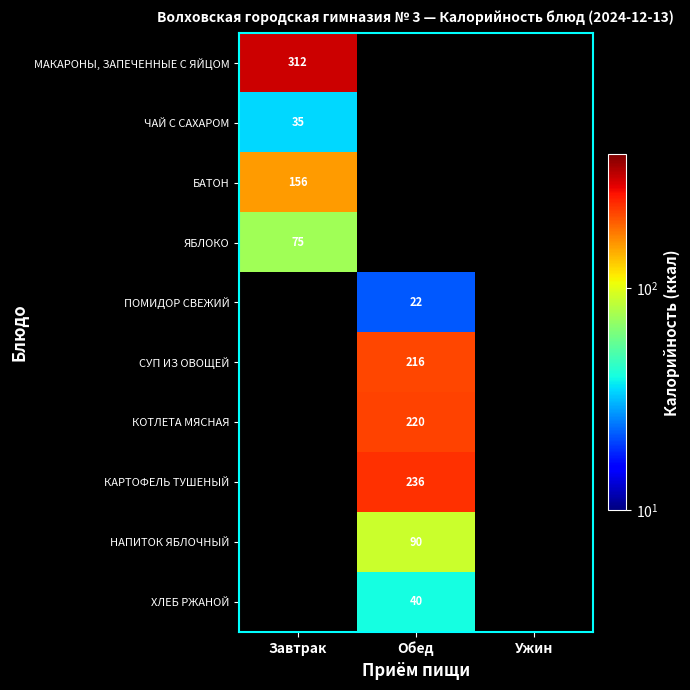

The МАКАРОНЫ, ЗАПЕЧЕННЫЕ С ЯЙЦОМ series shows 66 at Завтрак. True or false?

False